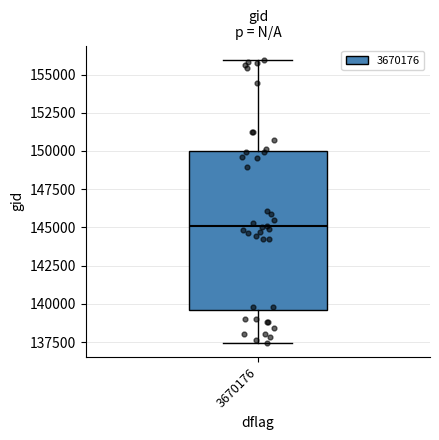

Where does the lower whisker of the box at x = 3670176 end on the y-axis? The values are not printed on the chart, so give them approximately, as read against the axis.

137500